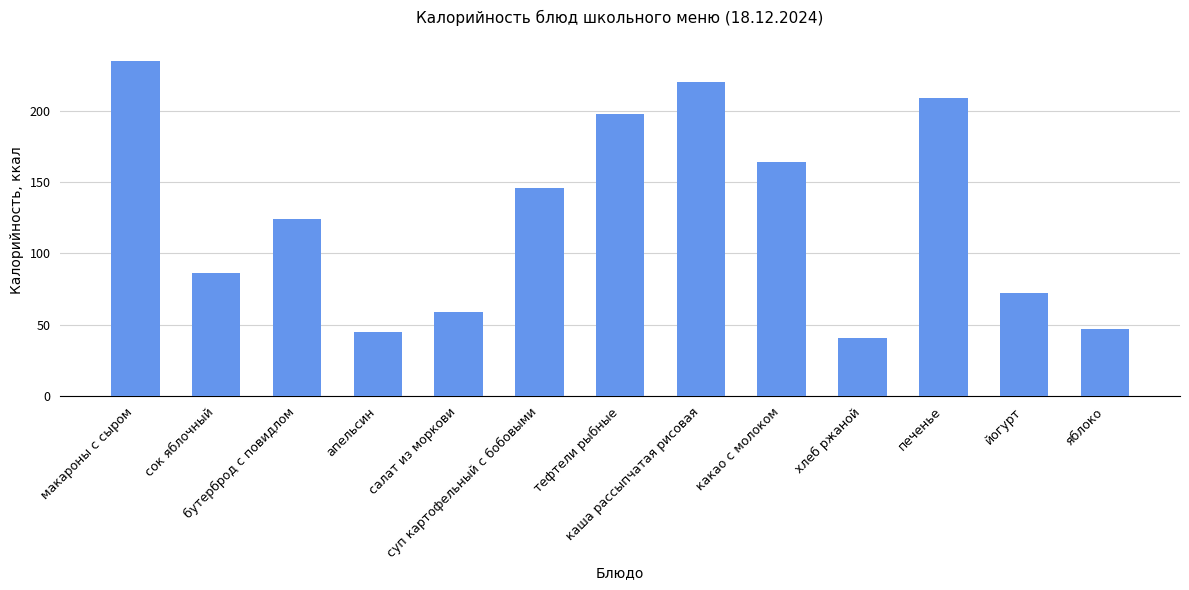

What is the difference between the second highest and minimum values?

179